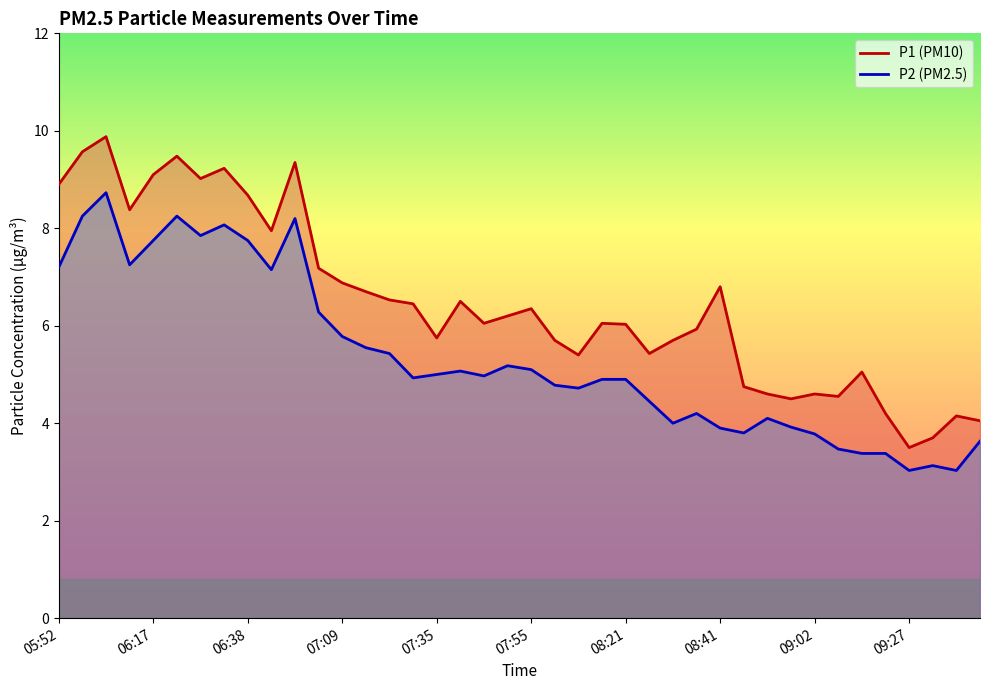

At 09:32, list the series in order from largest to smallest.

P1, P2